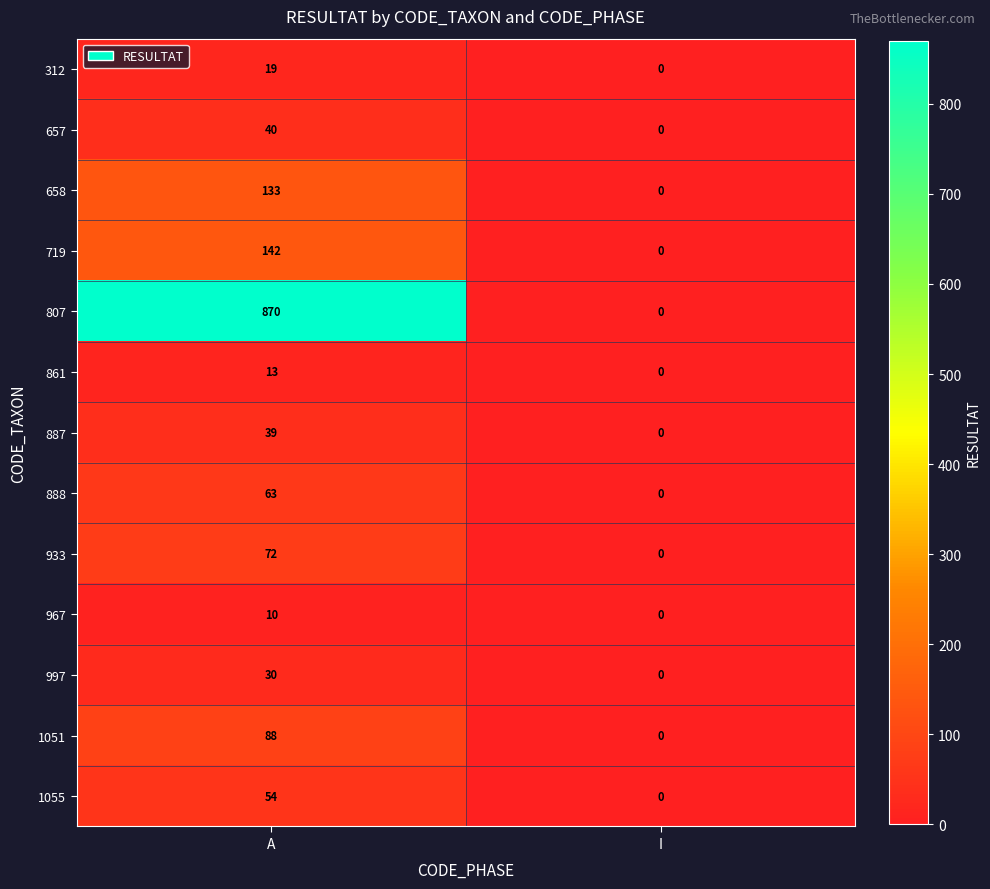

Between A and I, which series saw the biggest shift?

807